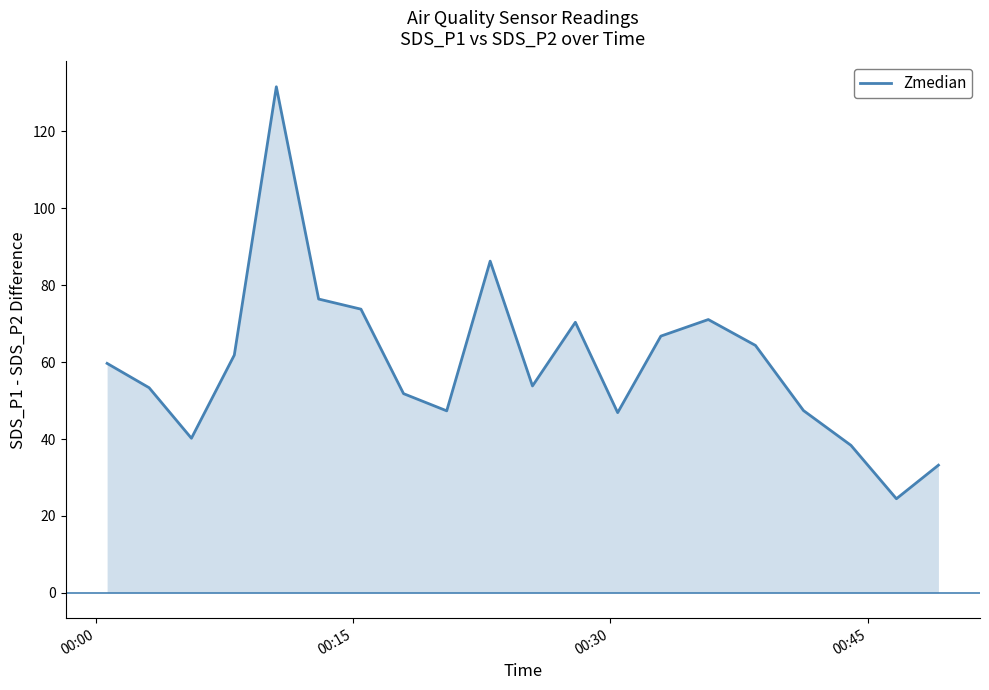

Reading left to right, transcribe all the data shown in this chart.

59.7	53.3	40.2	61.8	131.6	76.4	73.8	51.8	47.3	86.3	53.8	70.4	46.9	66.8	71.1	64.3	47.4	38.4	24.5	33.2